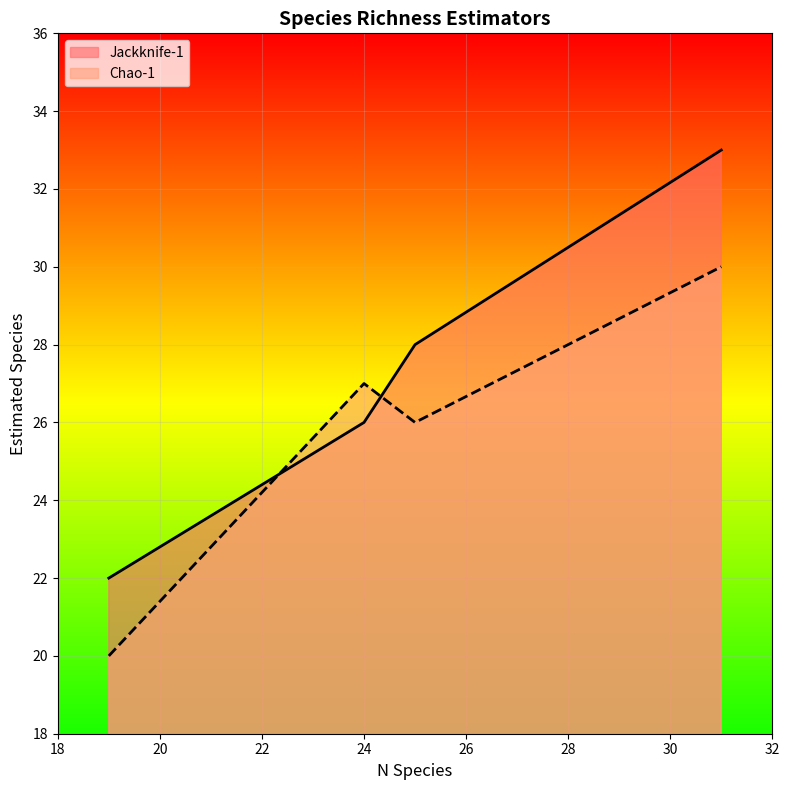

What is the sum of all Jackknife-1 values?

109